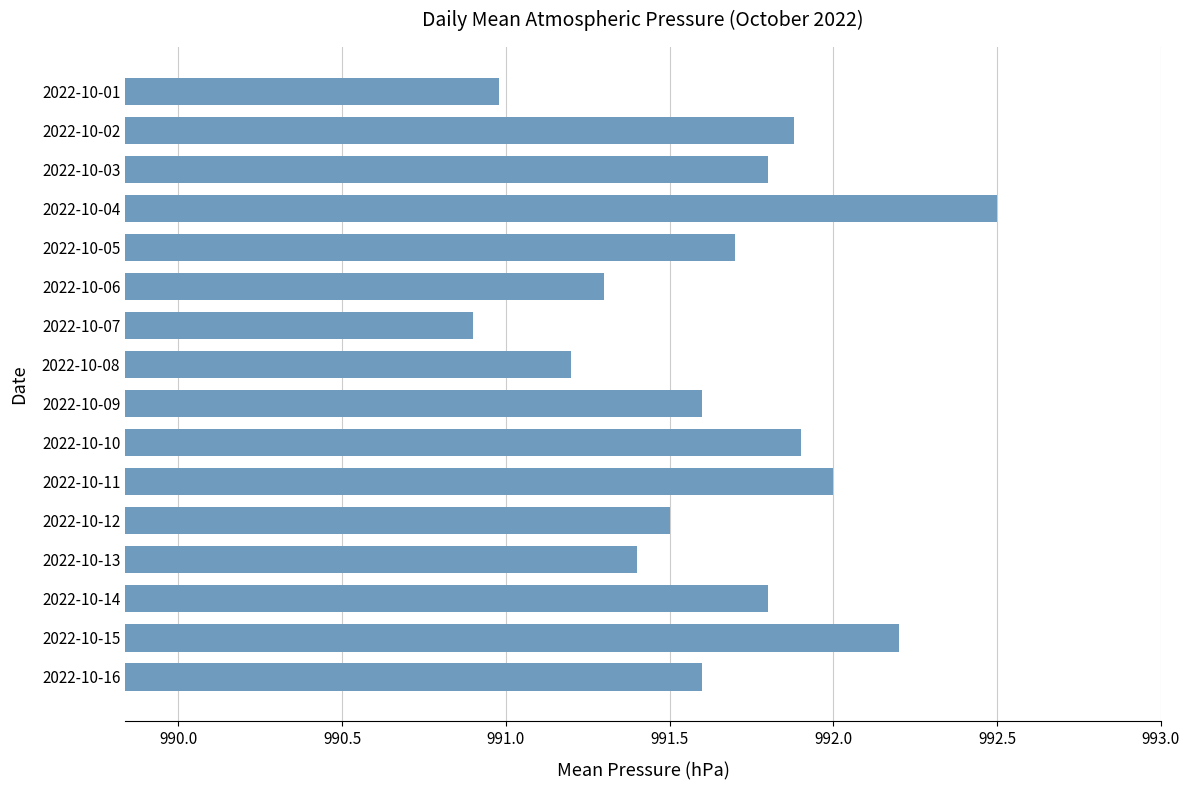

At which category does the chart reach its peak across all series?

2022-10-04